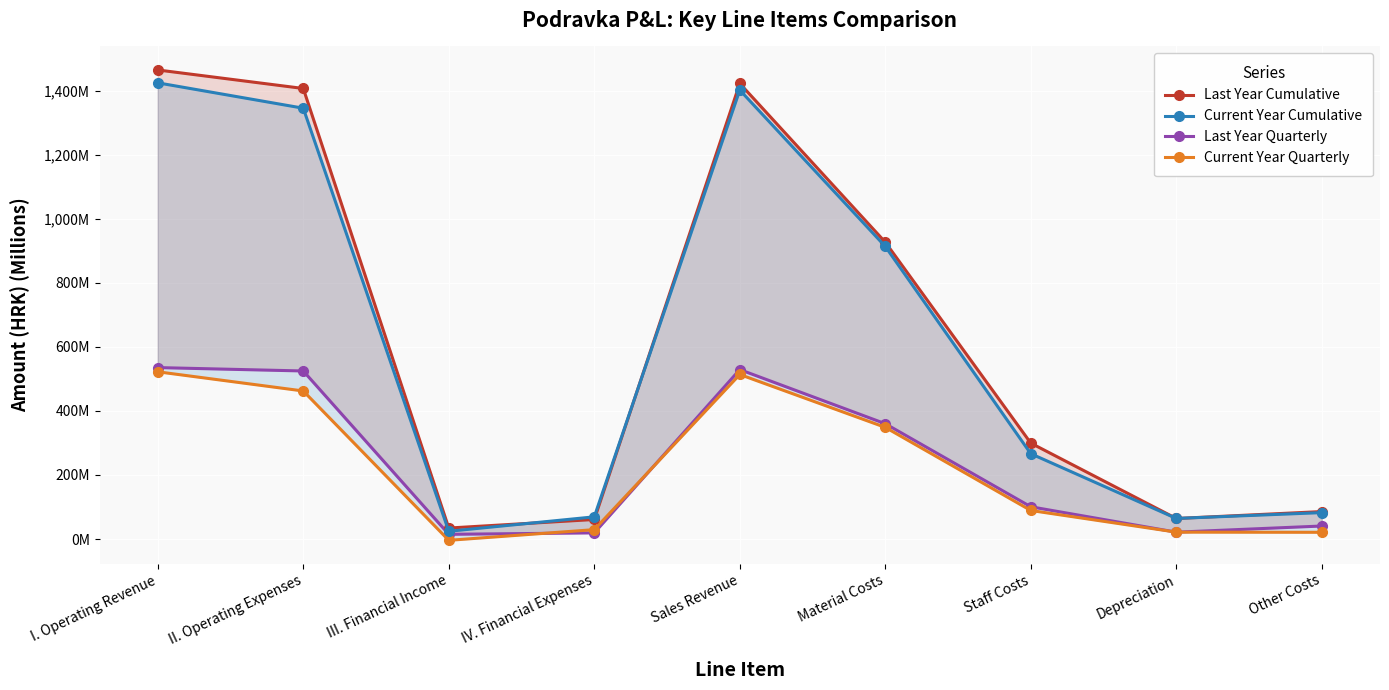

What is the difference between the maximum and minimum values in the Current Year Cumulative series?

1400.7